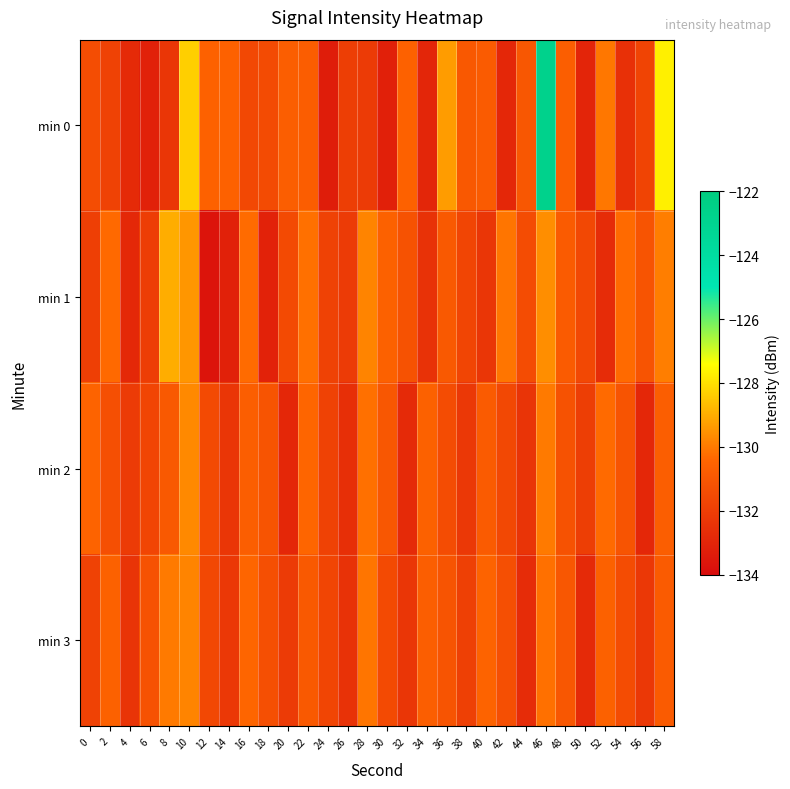

Reading left to right, what are all the values shown in this chart?

min 0: 0=-131.4	2=-131.8	4=-132.8	6=-133.1	8=-132.3	10=-128.3	12=-130.6	14=-130.6	16=-131.6	18=-131.5	20=-130.7	22=-130.7	24=-133.3	26=-132.0	28=-132.1	30=-133.2	32=-130.6	34=-132.9	36=-129.3	38=-130.9	40=-130.8	42=-132.9	44=-131.0	46=-122.8	48=-130.7	50=-133.0	52=-130.0	54=-132.5	56=-131.7	58=-127.7
min 1: 0=-132.0	2=-130.3	4=-132.9	6=-132.0	8=-129.0	10=-129.4	12=-133.7	14=-133.2	16=-130.3	18=-133.1	20=-131.5	22=-130.2	24=-131.8	26=-132.1	28=-129.8	30=-130.6	32=-131.2	34=-132.5	36=-130.9	38=-131.7	40=-132.3	42=-130.1	44=-131.4	46=-129.6	48=-130.8	50=-131.6	52=-132.7	54=-130.3	56=-131.1	58=-129.9
min 2: 0=-130.5	2=-131.3	4=-132.1	6=-131.7	8=-130.9	10=-129.7	12=-131.5	14=-132.3	16=-130.7	18=-131.1	20=-132.9	22=-130.4	24=-131.8	26=-132.6	28=-130.2	30=-131.0	32=-132.8	34=-130.6	36=-131.4	38=-132.2	40=-130.8	42=-131.6	44=-132.4	46=-130.0	48=-131.2	50=-132.0	52=-130.3	54=-131.1	56=-132.9	58=-130.7
min 3: 0=-131.8	2=-130.6	4=-132.4	6=-131.2	8=-130.0	10=-129.8	12=-131.6	14=-132.2	16=-130.4	18=-131.3	20=-132.1	22=-130.9	24=-131.7	26=-132.5	28=-130.1	30=-131.5	32=-132.3	34=-130.7	36=-131.1	38=-131.9	40=-130.5	42=-131.3	44=-132.7	46=-130.2	48=-131.0	50=-132.8	52=-130.6	54=-131.4	56=-132.2	58=-130.8